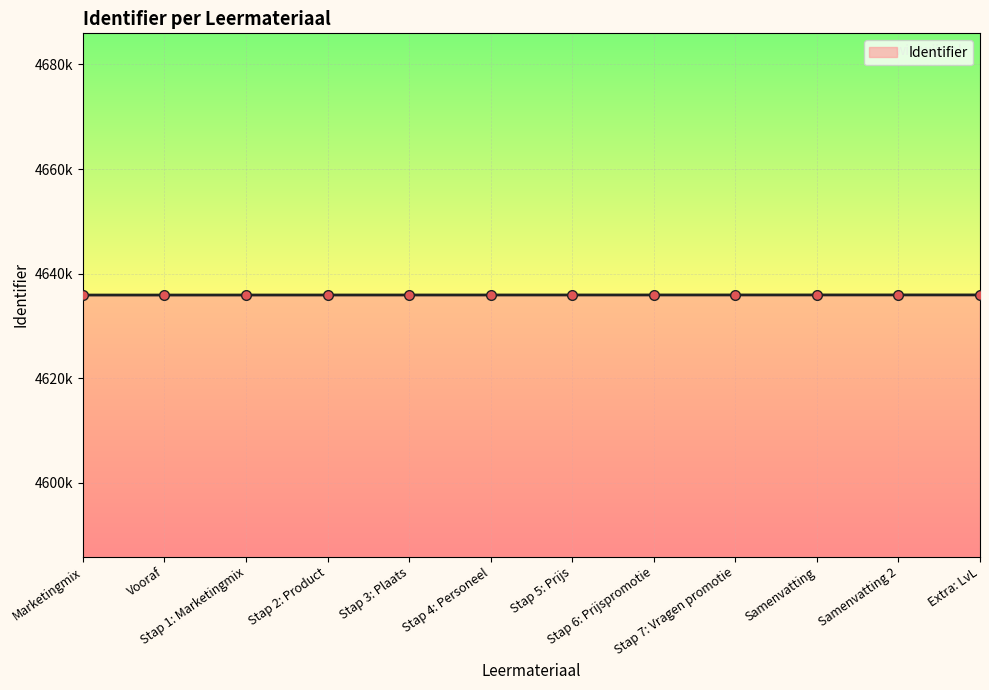

Does the chart have visible grid lines?

Yes